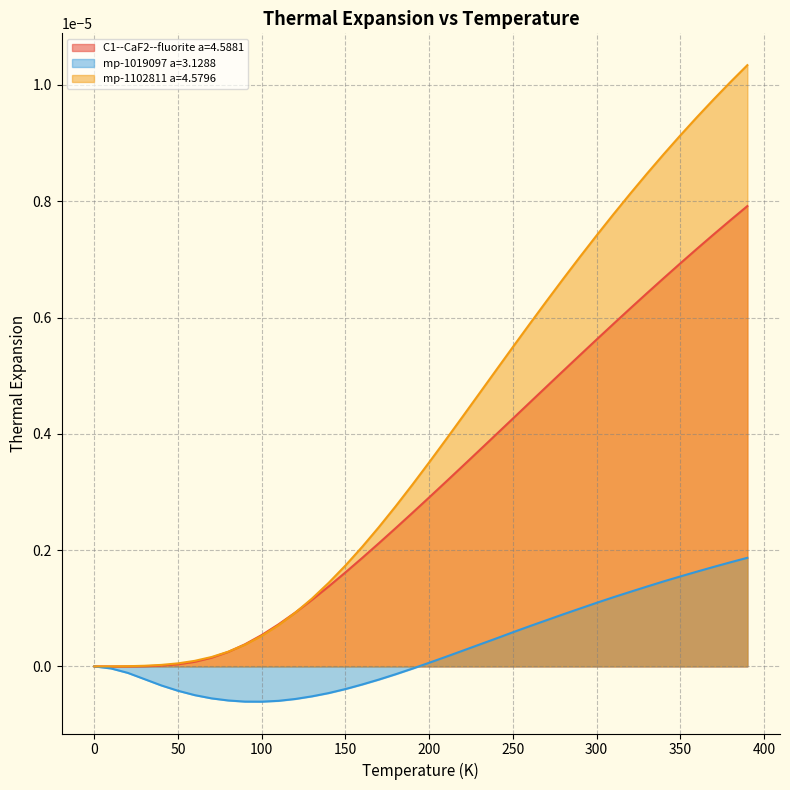

True or false: mp-1019097 a=3.1288 and mp-1102811 a=4.5796 cross at least once.

False